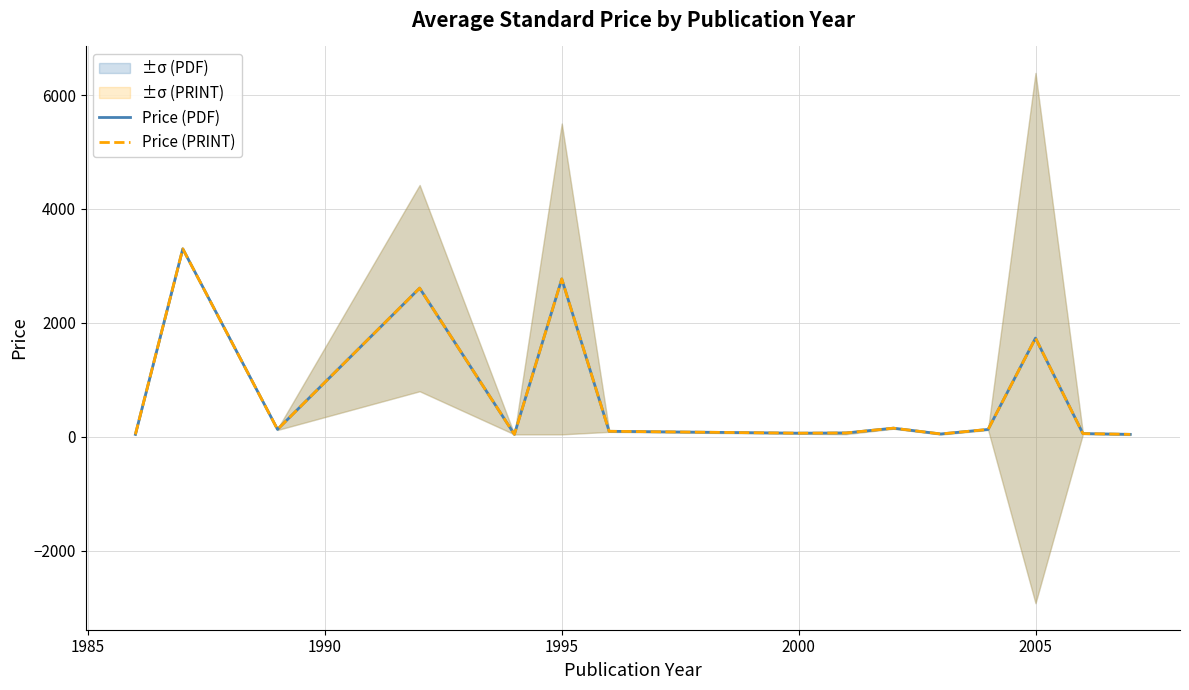

At 1995, list the series in order from smallest to largest.

Price (PDF), Price (PRINT)